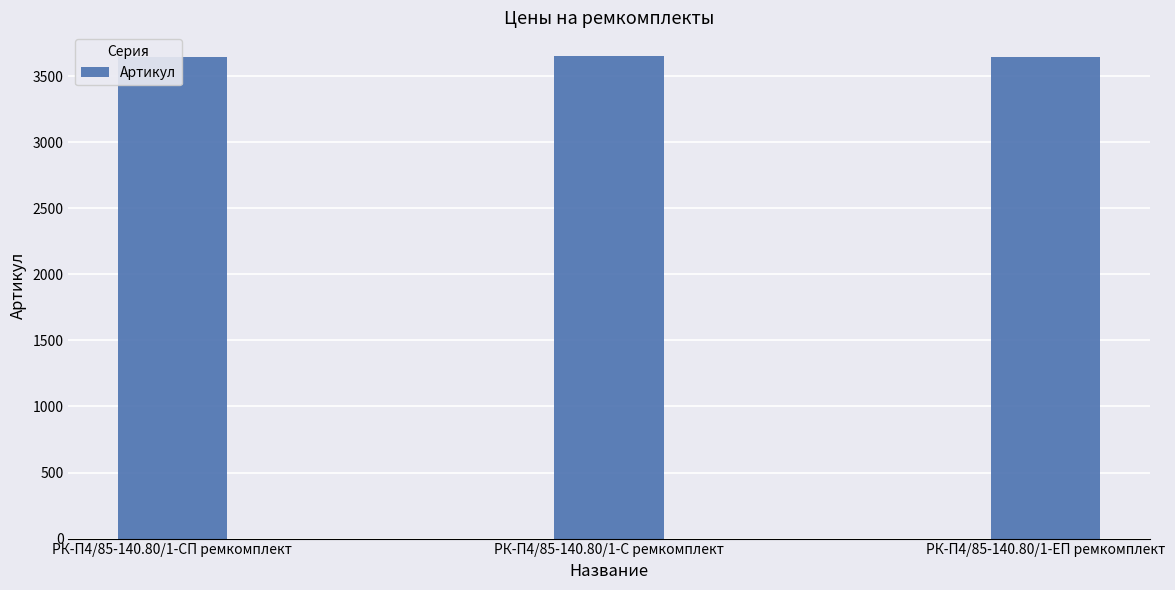

What is the sum of the values at РК-П4/85-140.80/1-ЕП ремкомплект and РК-П4/85-140.80/1-С ремкомплект?

7296